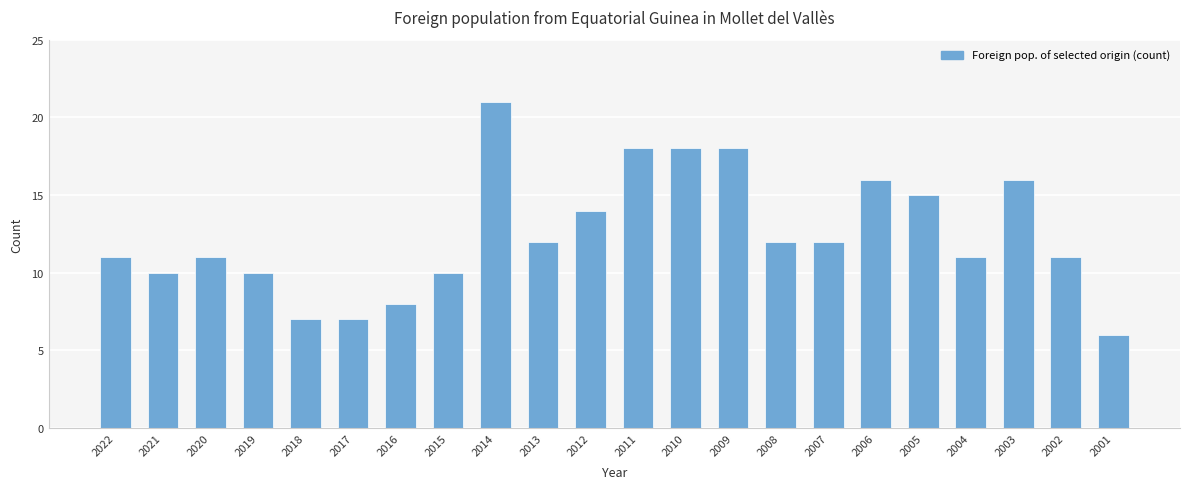

Read the value at 2009, to the nearest 5.

20